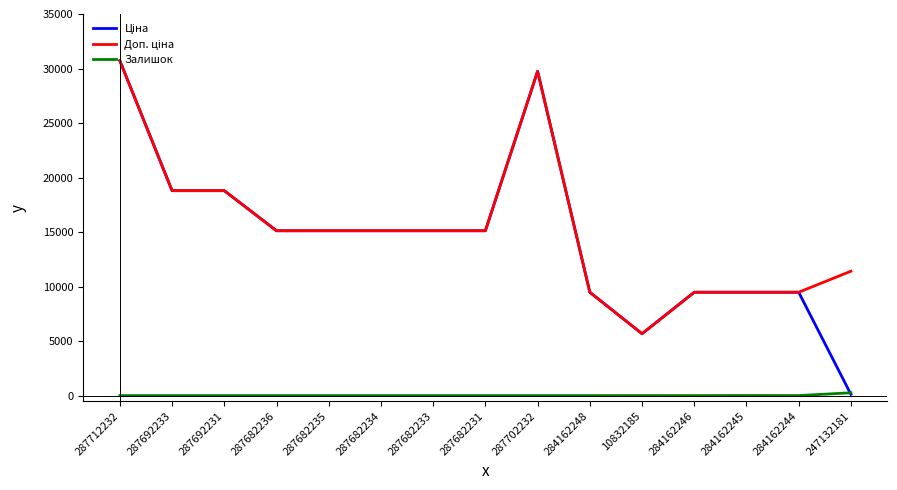

At which category does the chart reach its peak across all series?

287712232